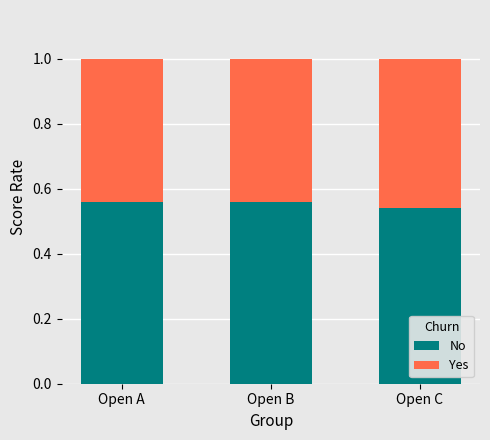

The value of No at Open B is 0.4. True or false?

False